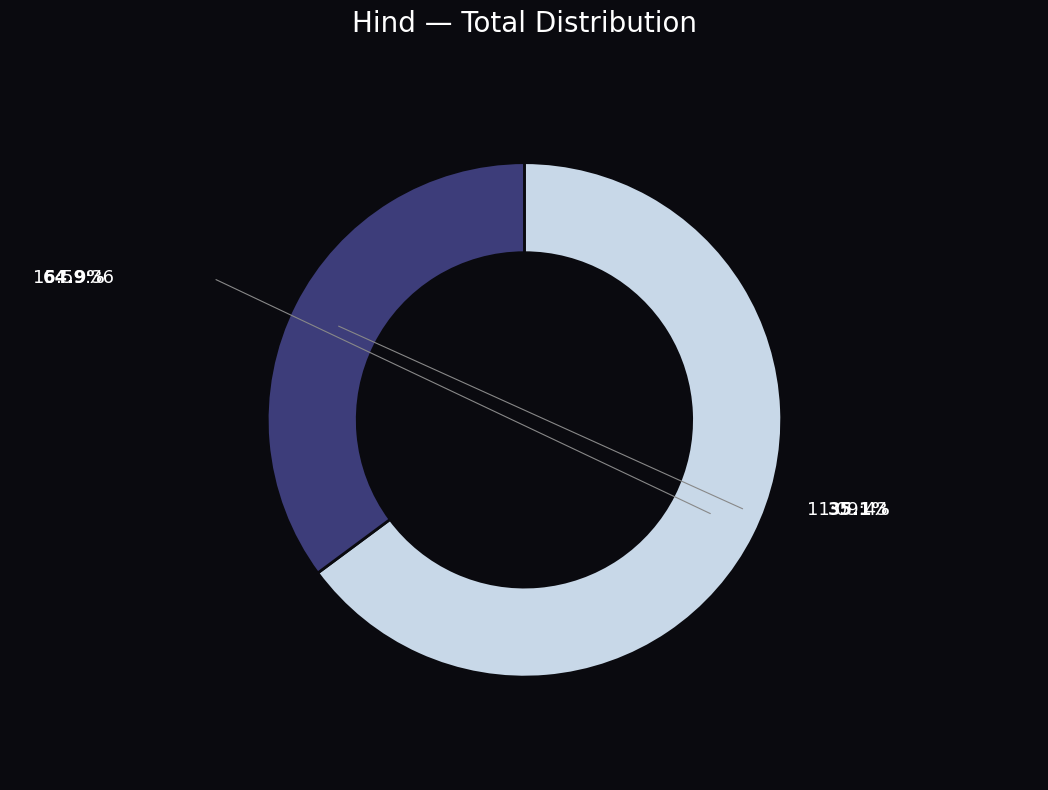

Count the number of slices in the pie.

2